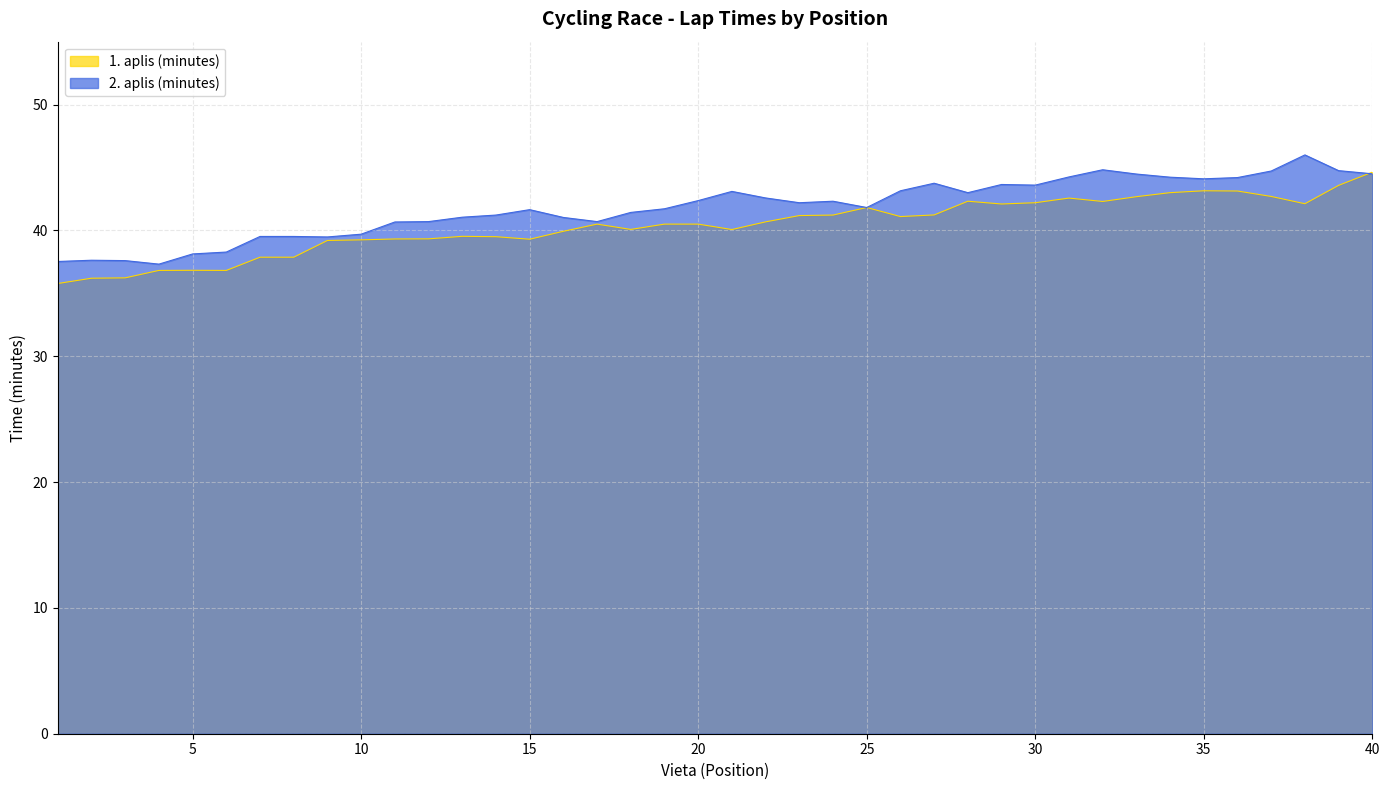

What is the sum of all 1. aplis (minutes) values?

1615.1